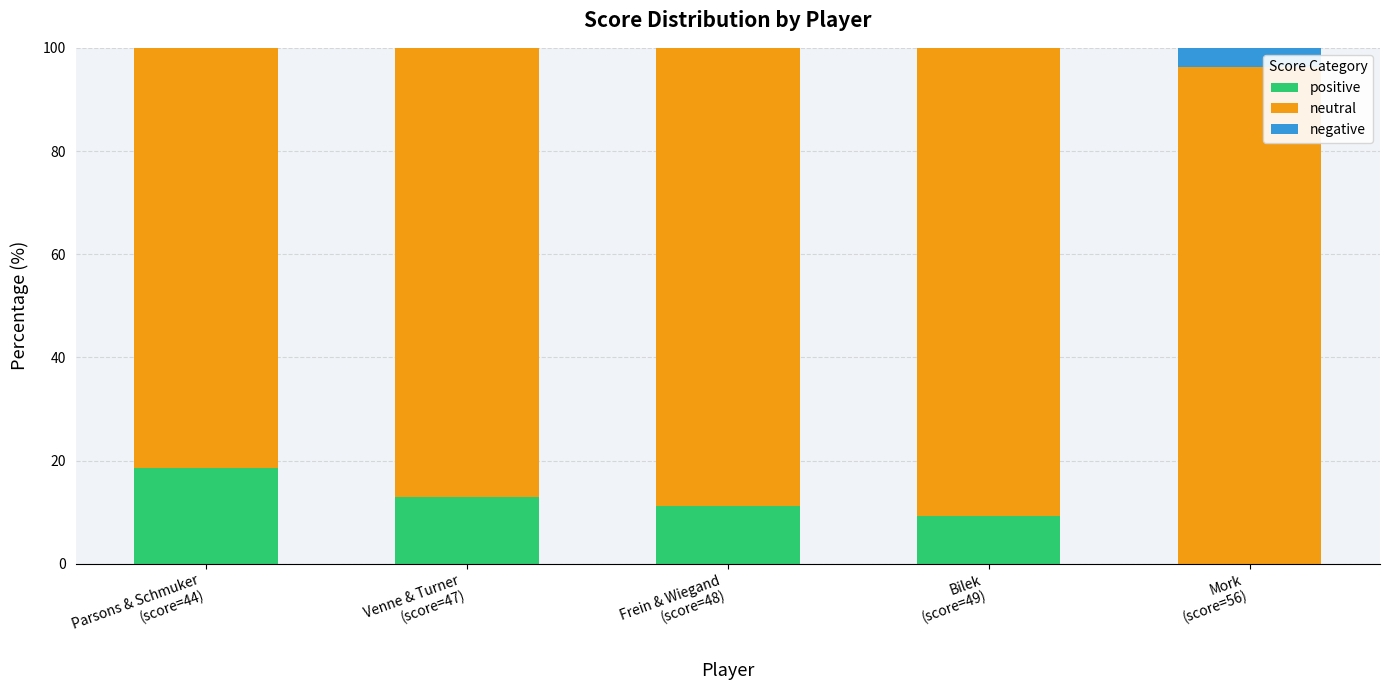

Are the bars grouped side by side (vs. stacked)?

No